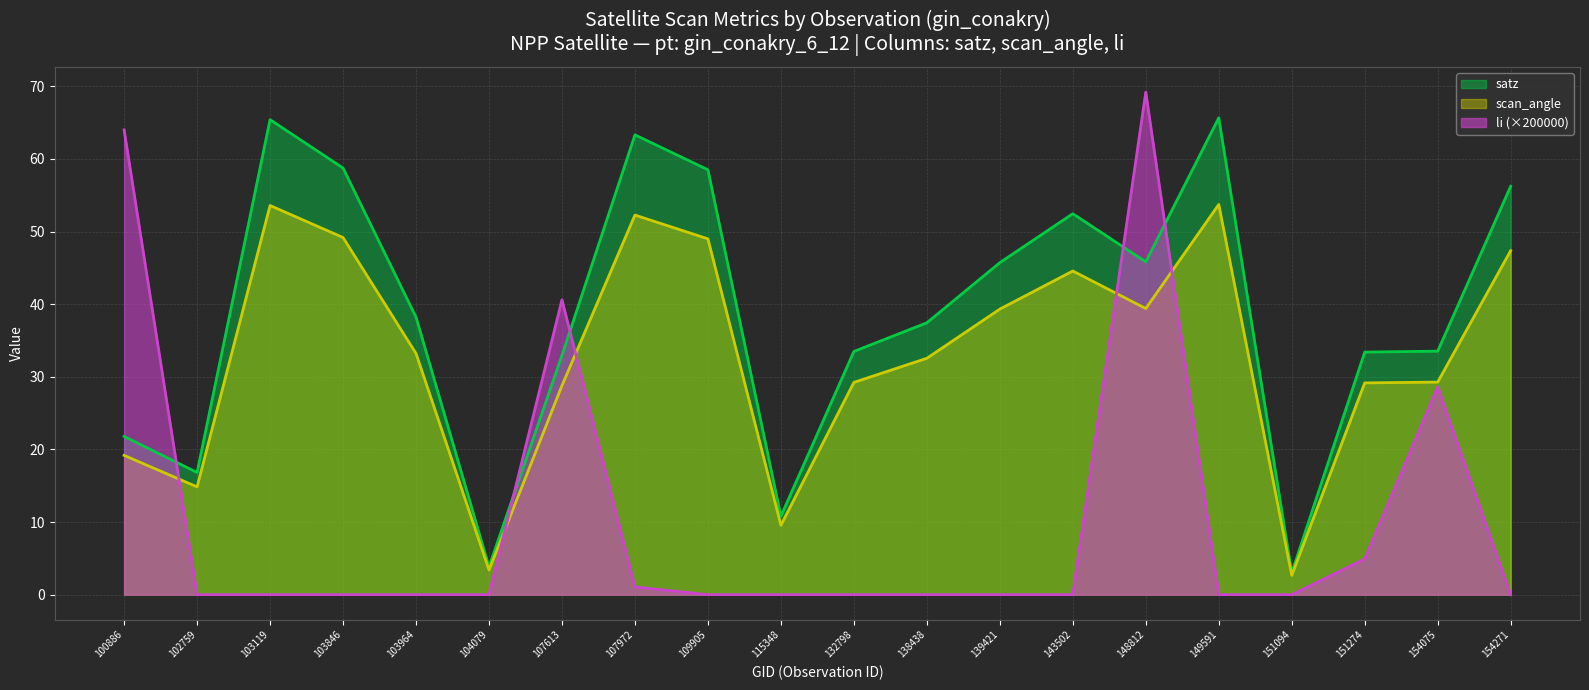

How many values in the scan_angle series exceed 33?

10